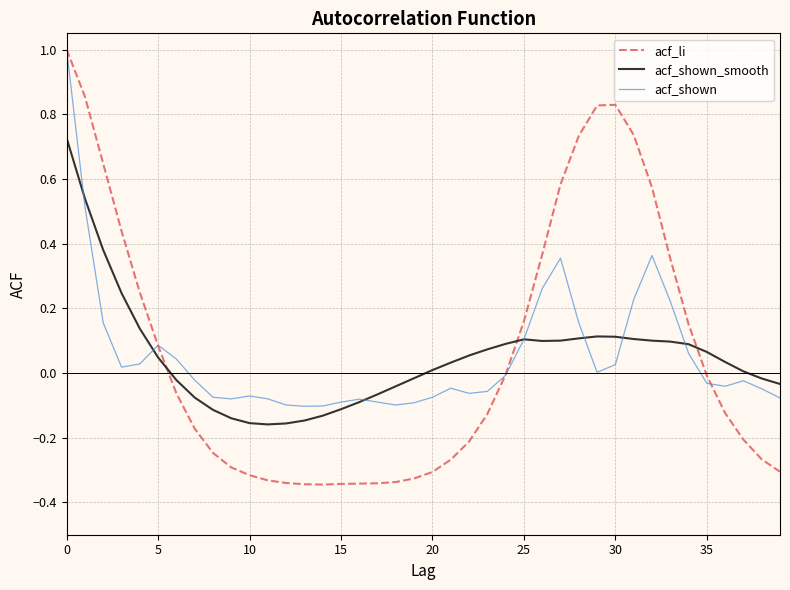

What is the maximum value for acf_shown?

1.0